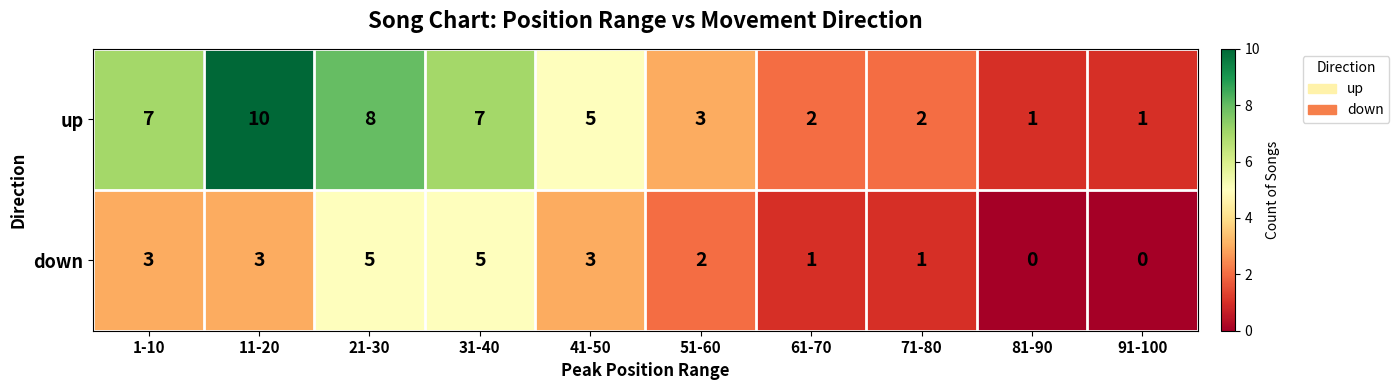

Rank the series by their average value, from lowest to highest.

down, up